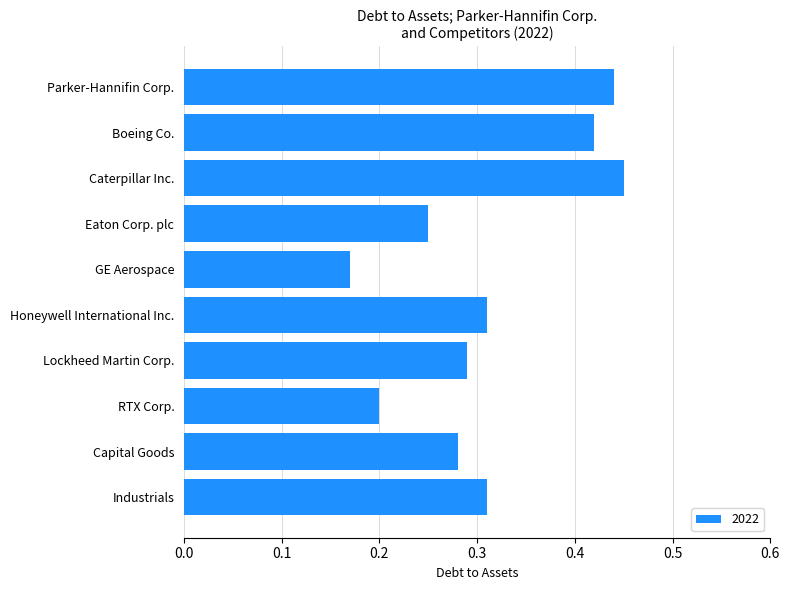

The value at Caterpillar Inc. is 0.6. True or false?

False